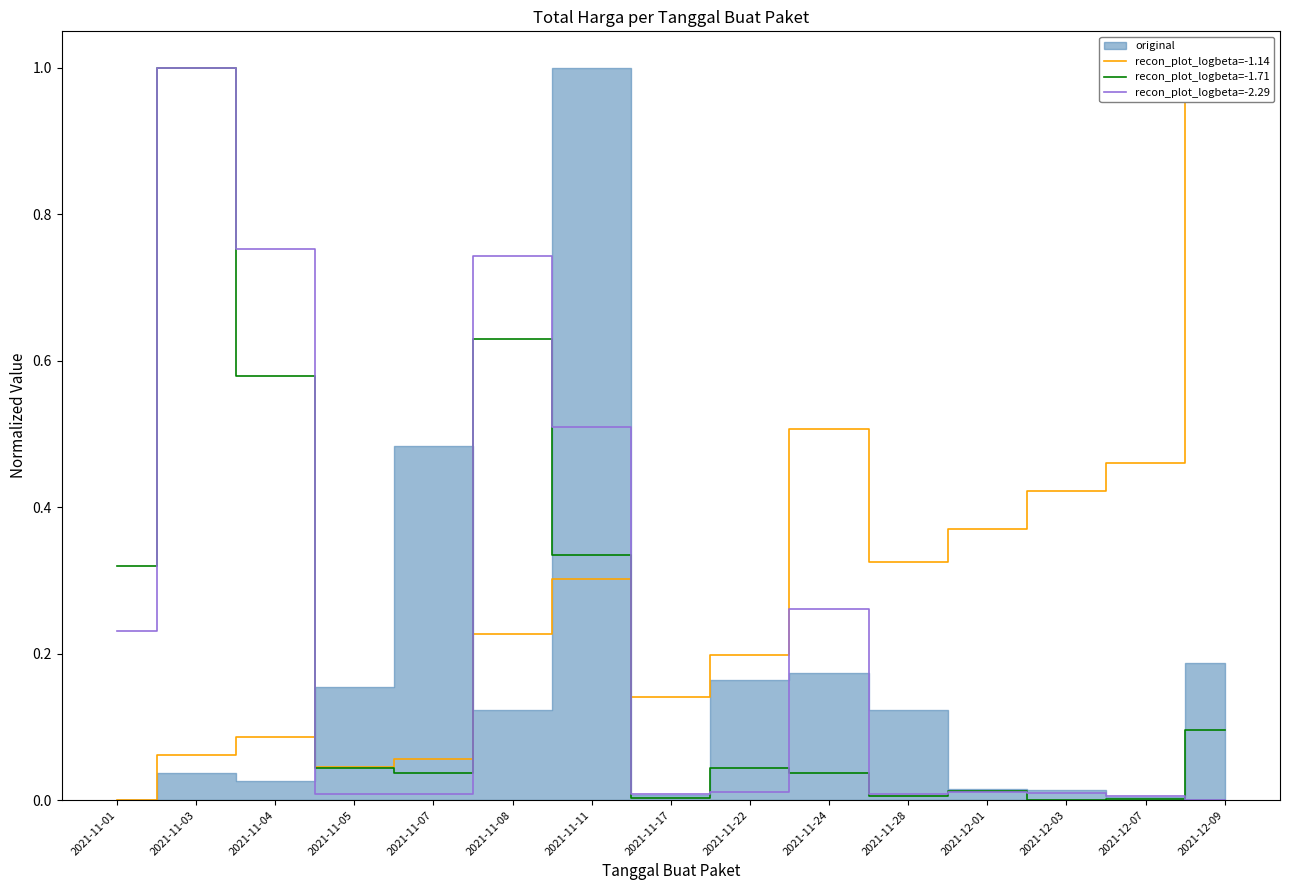

How many interior local peaks does the recon_plot_logbeta=-2.29 series have?

4